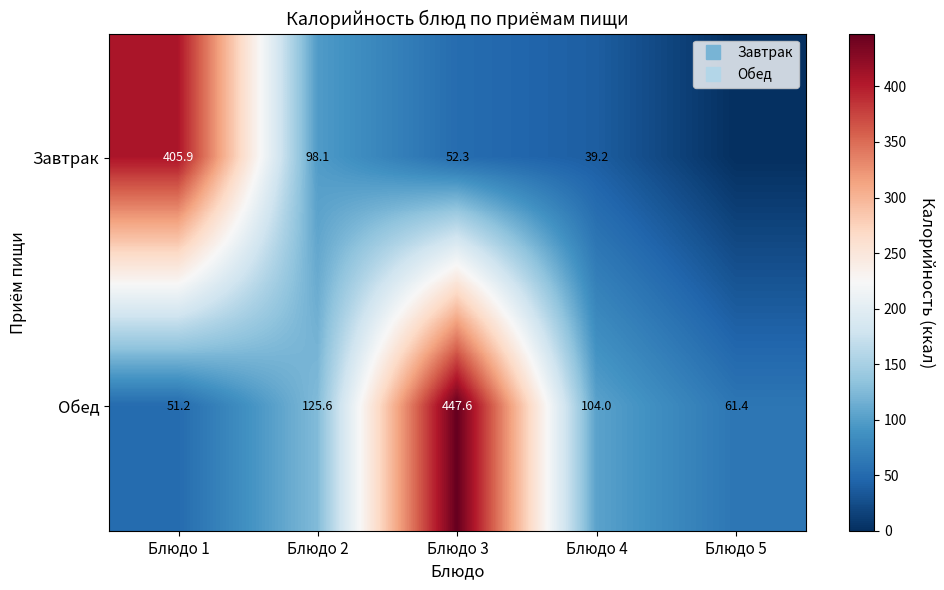

At Блюдо 3, list the series in order from largest to smallest.

Обед, Завтрак